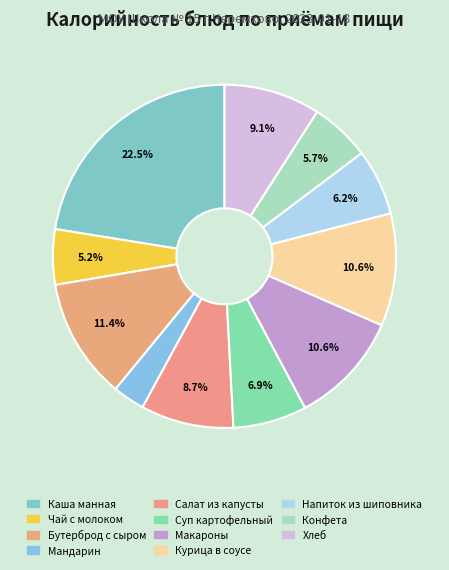

Count the number of slices in the pie.

11